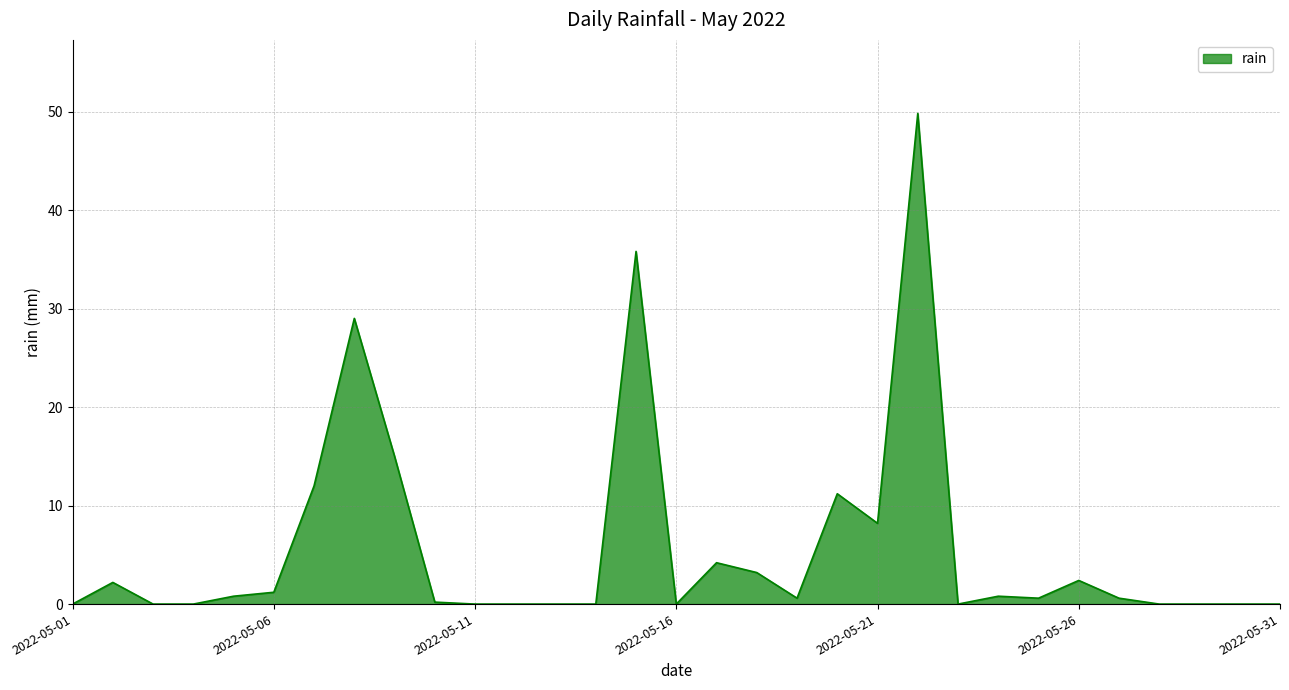

What is the maximum value shown in the chart?

49.8